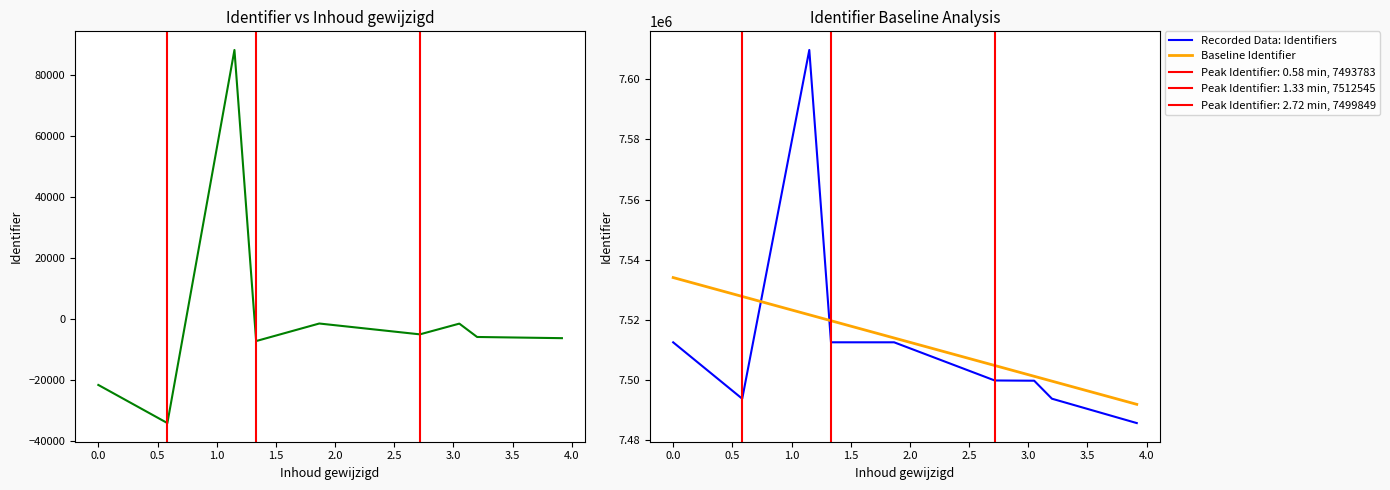

The Baseline Identifier series shows 7534069.8 at 0.0. True or false?

True